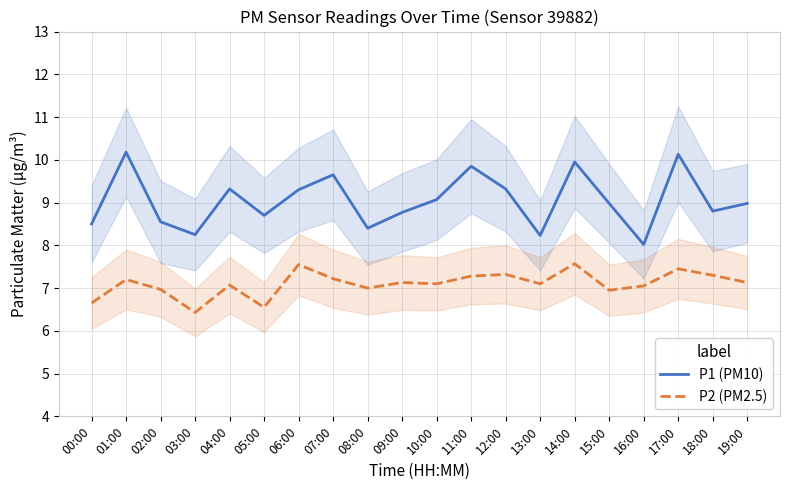

The P1 (PM10) series shows 6.1 at 12:00. True or false?

False